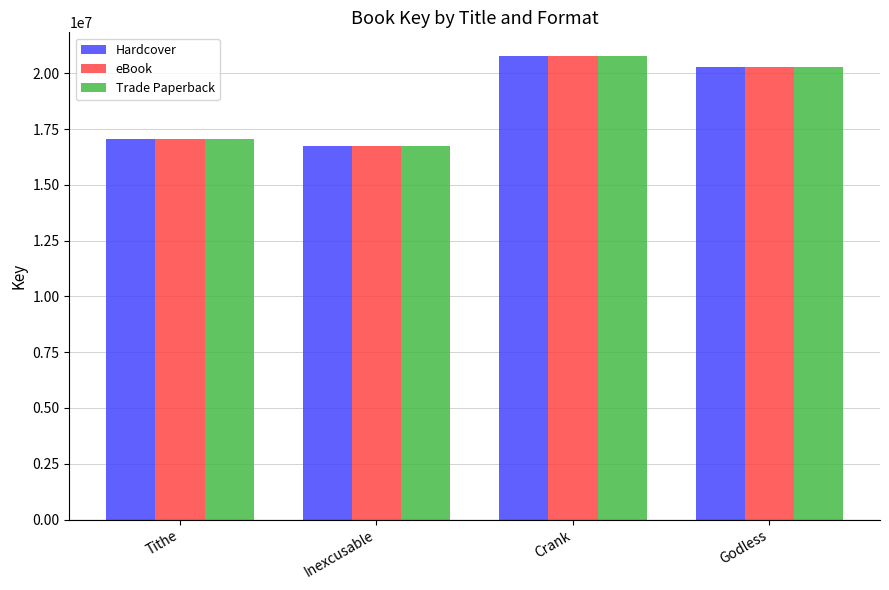

The value of Hardcover at Tithe is 23107812. True or false?

False